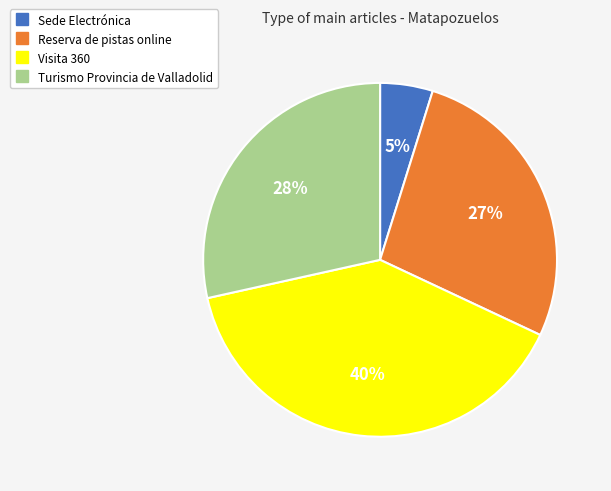

What is the ratio of the value at Sede Electrónica to the value at Turismo Provincia de Valladolid?

0.2